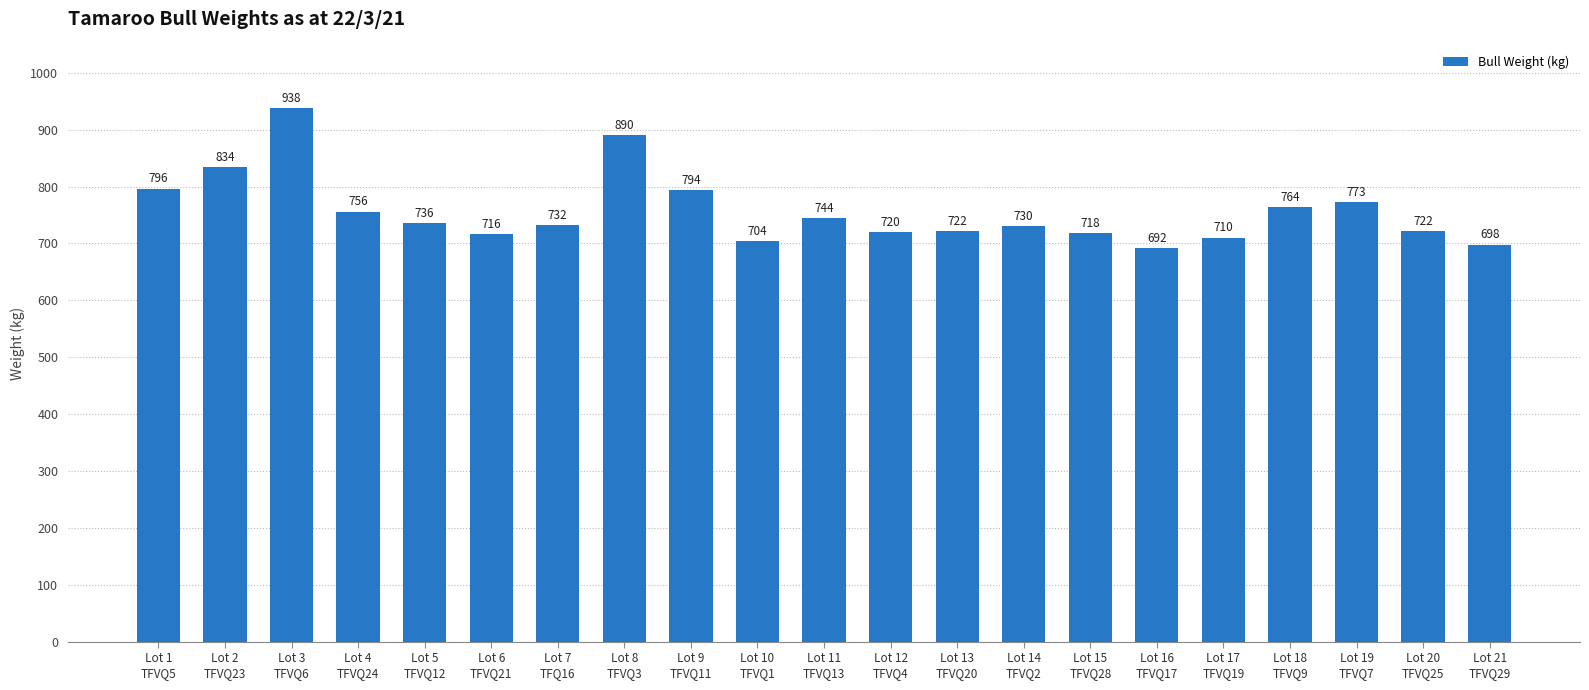

Does the chart contain stacked bars?

No